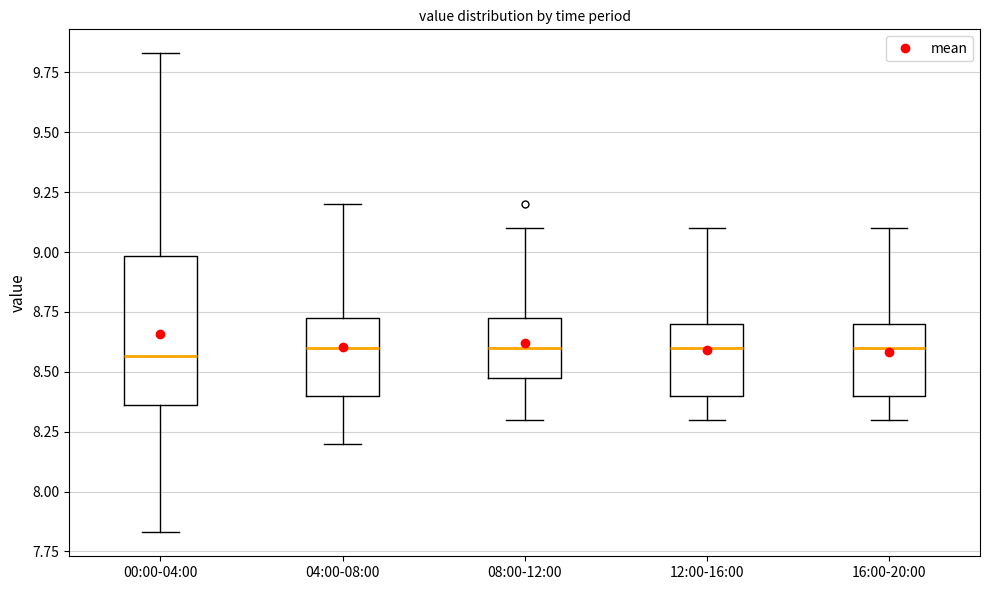

Reading left to right, read every box against the y-axis: the position of its median line, the range the box covers, and the ends of its whiskers. The values are not printed on the chart, so give them approximately, as read against the axis.

00:00-04:00: median 8.55, box 8.35 to 9.00, whiskers 7.85 to 9.85
04:00-08:00: median 8.60, box 8.40 to 8.75, whiskers 8.20 to 9.20
08:00-12:00: median 8.60, box 8.50 to 8.75, whiskers 8.30 to 9.10
12:00-16:00: median 8.60, box 8.40 to 8.70, whiskers 8.30 to 9.10
16:00-20:00: median 8.60, box 8.40 to 8.70, whiskers 8.30 to 9.10